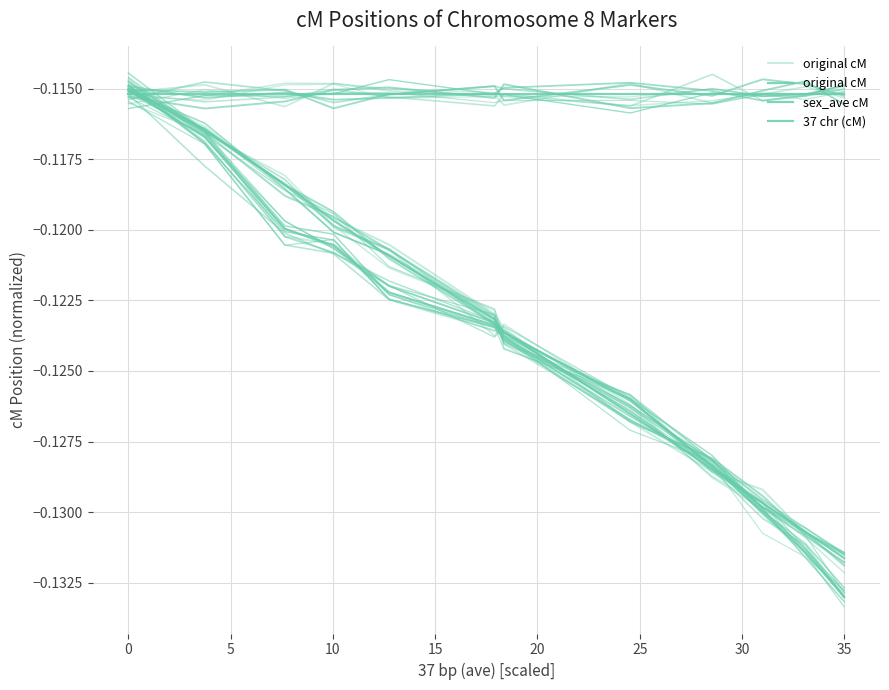

What is the total value across all series at 0?

-0.3